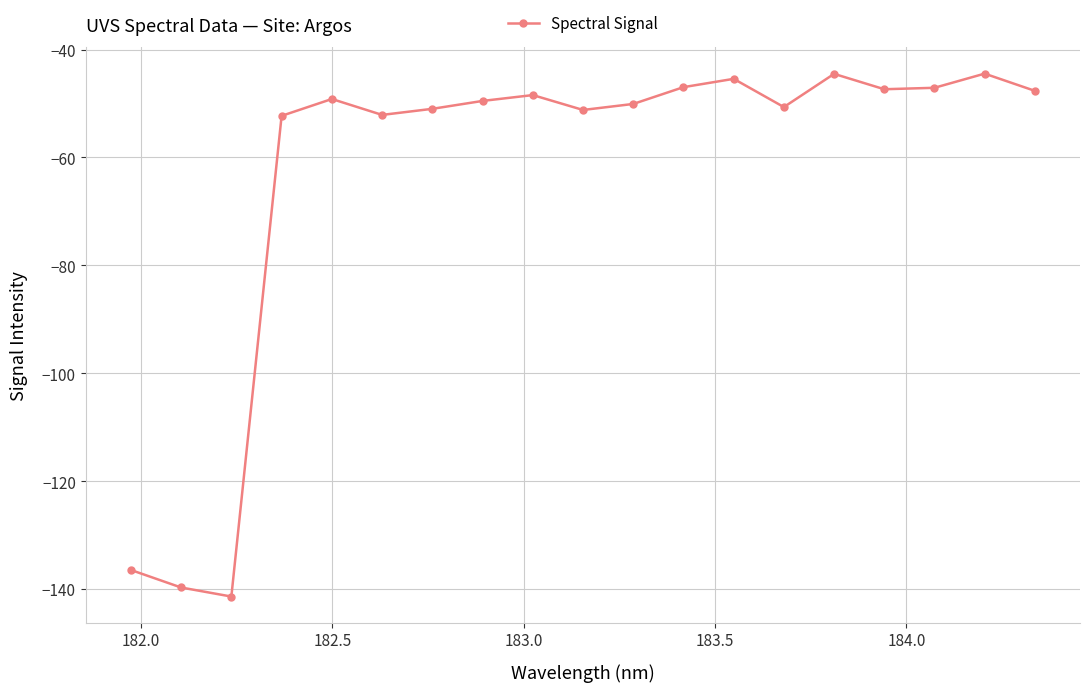

What is the smallest value displayed?

-141.4